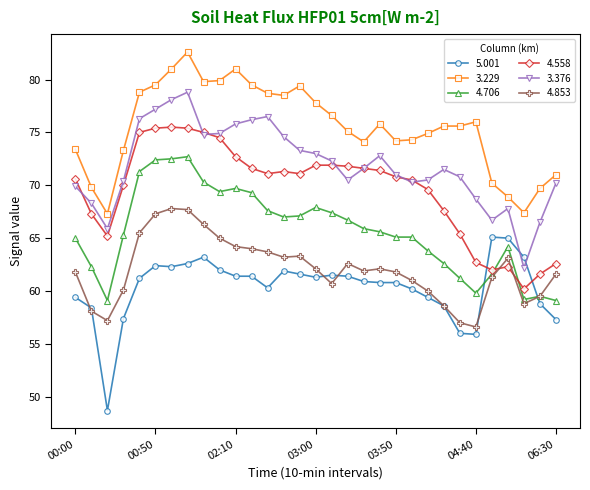

What is the value of the 4.853 point at the 6th from the left?

67.3